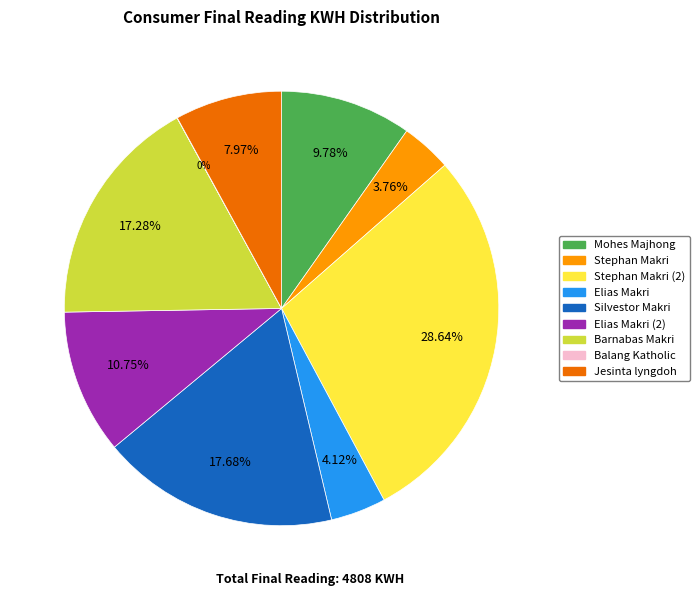

To the nearest percent, what is the difference between the Stephan Makri (2) and Elias Makri (2) slice percentages?

18%